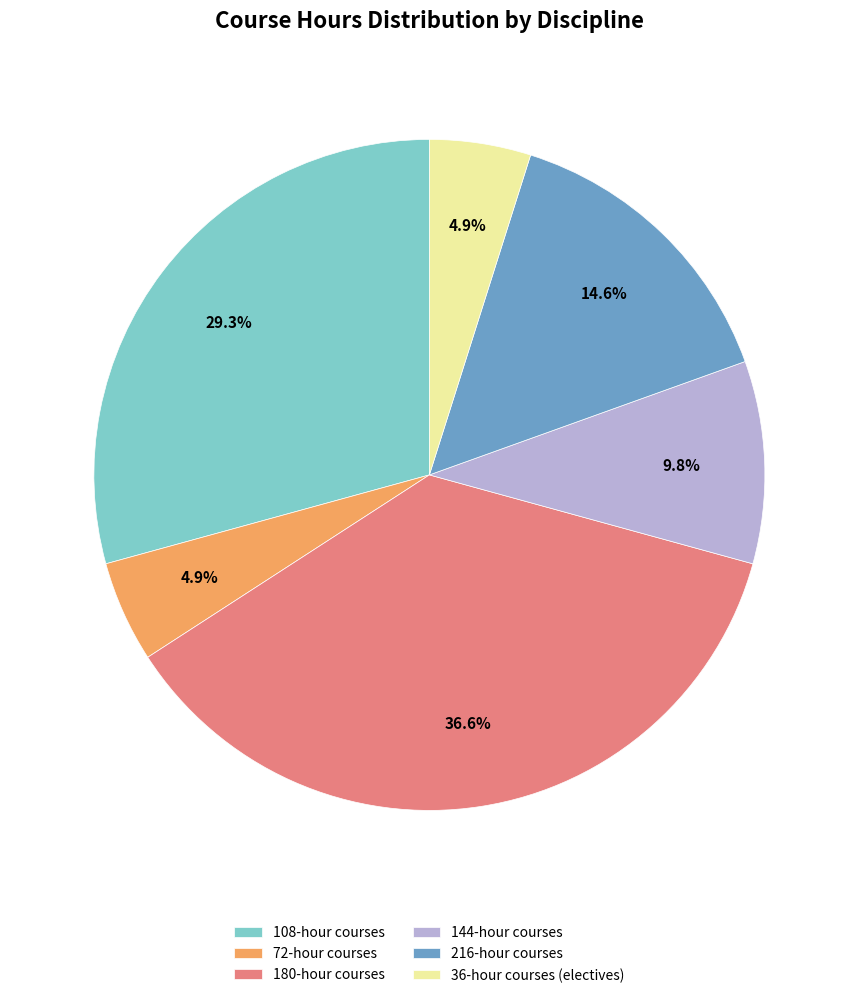

To the nearest percent, what is the difference between the largest and smallest slice percentages?

32%